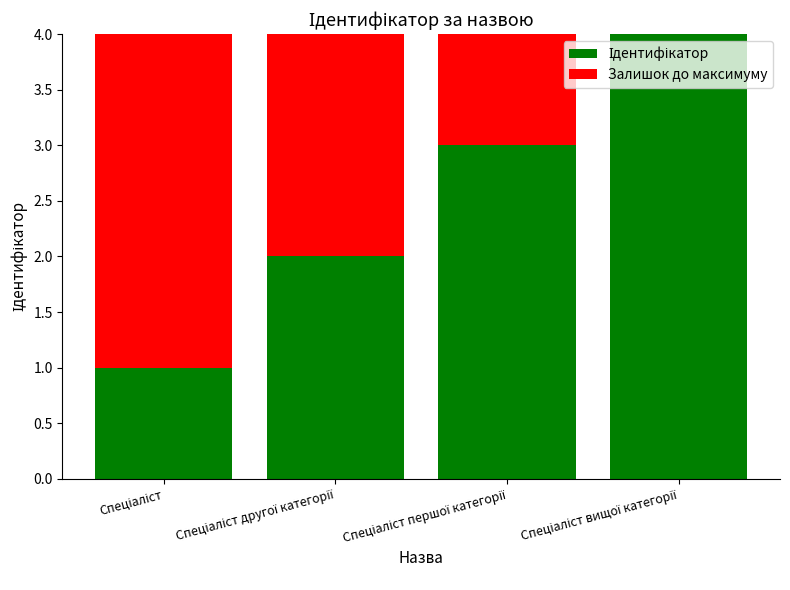

Are the bars grouped side by side (vs. stacked)?

No